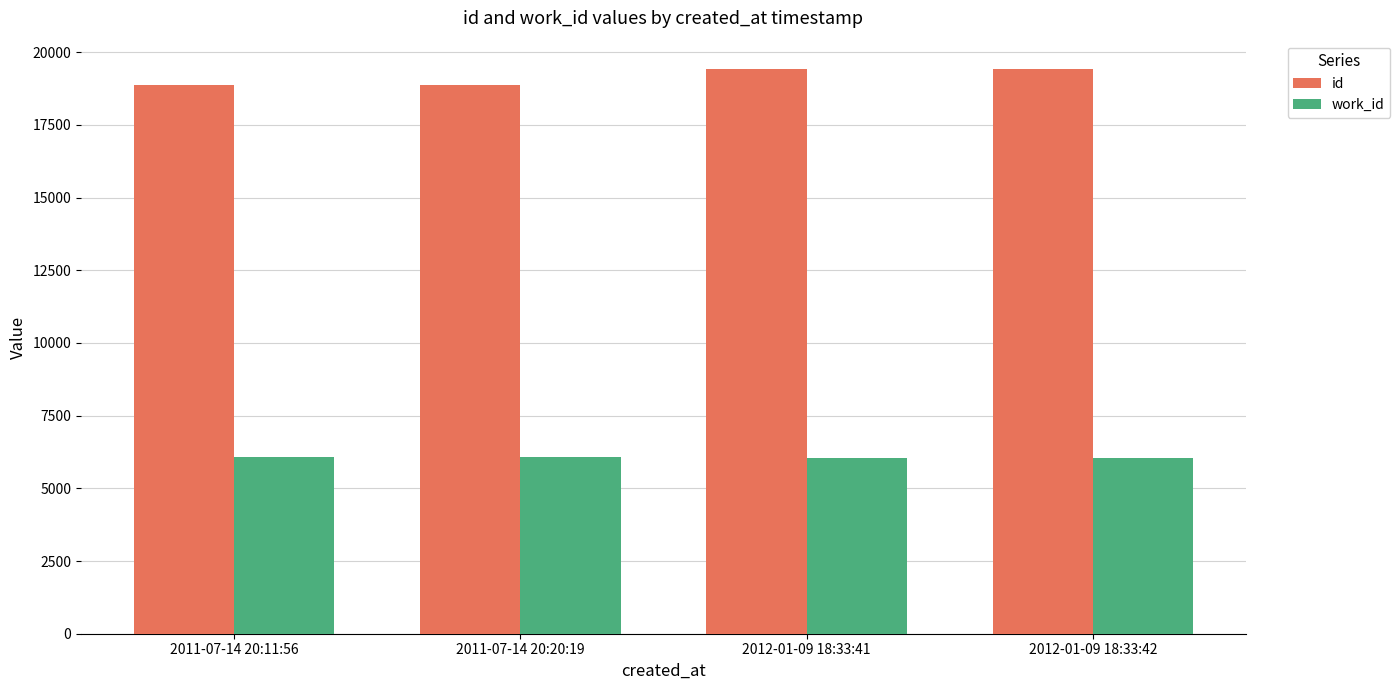

Rank the series at 2011-07-14 20:20:19 from lowest to highest value.

work_id, id